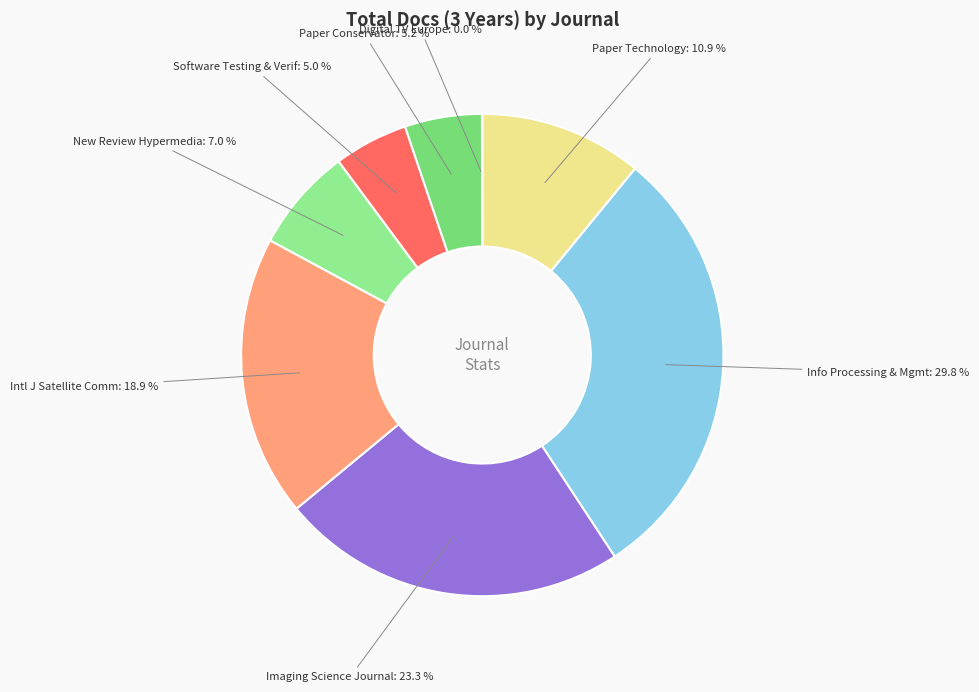

Rank the categories by value from lowest to highest.

Digital TV Europe, Software Testing Verification and Reliability, Paper Conservator, New Review of Hypermedia and Multimedia, Paper Technology, International Journal of Satellite Communications, Imaging Science Journal, Information Processing and Management